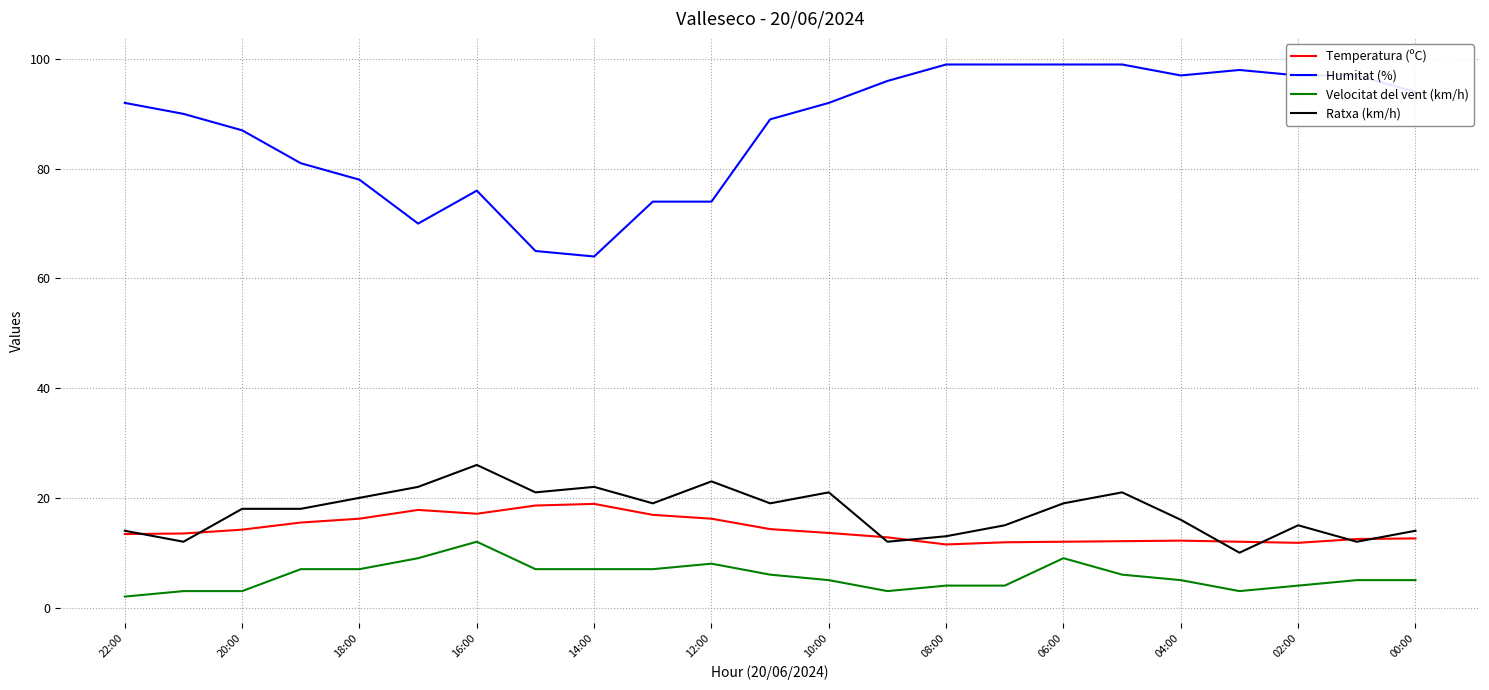

True or false: Velocitat del vent (km/h) and Humitat (%) cross at least once.

False